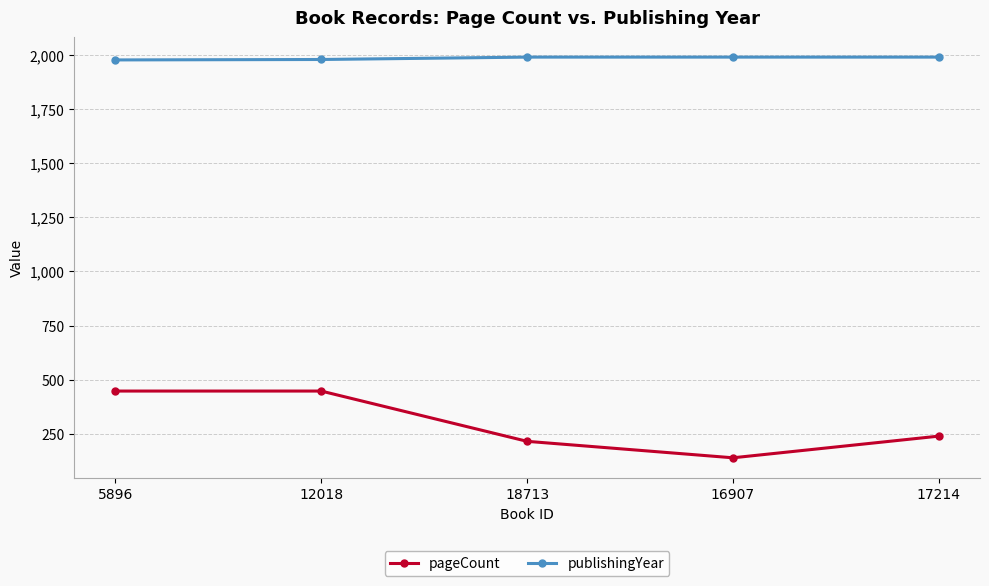

True or false: publishingYear and pageCount cross at least once.

False